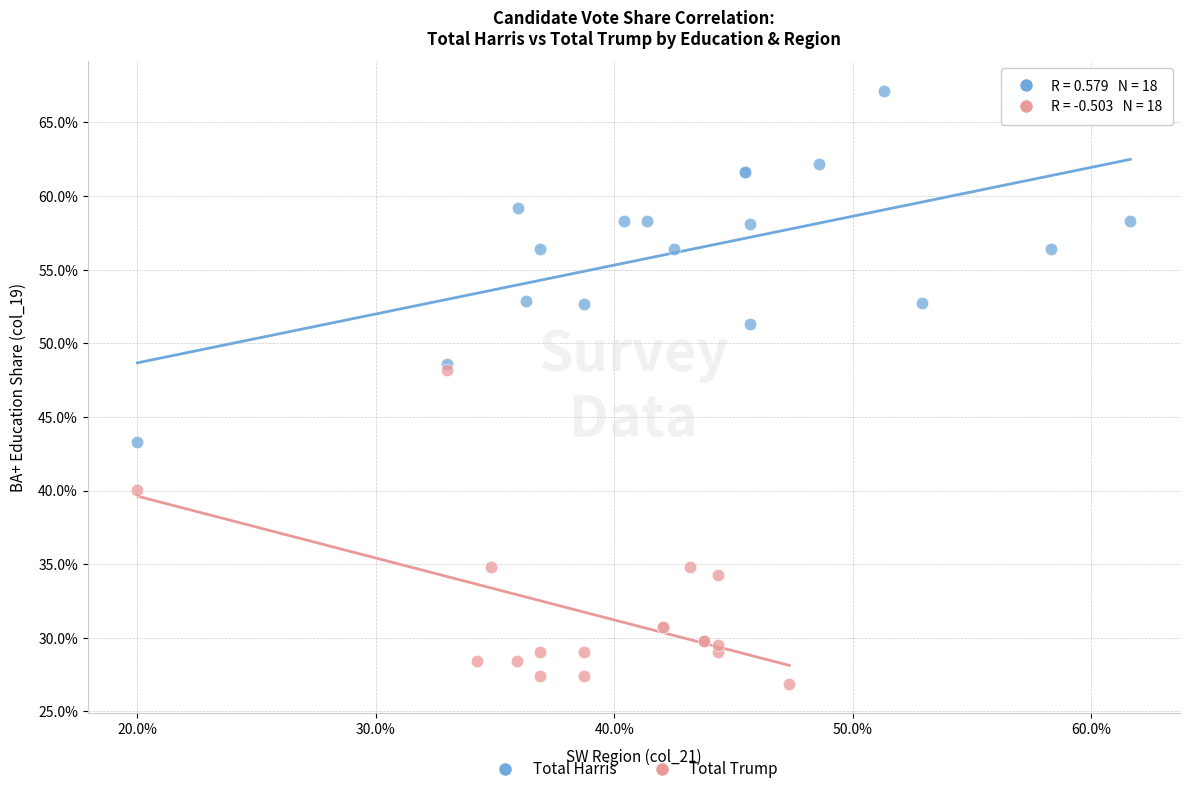

Which series has the largest Y range (max minus min)?

Total Harris